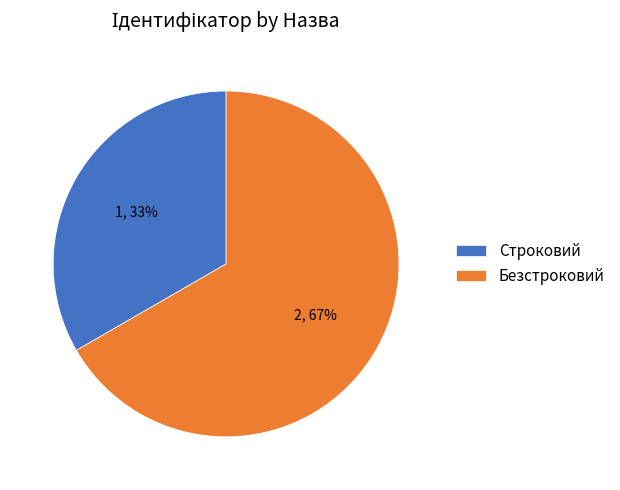

Do Безстроковий and Строковий together represent more than half of the pie?

Yes